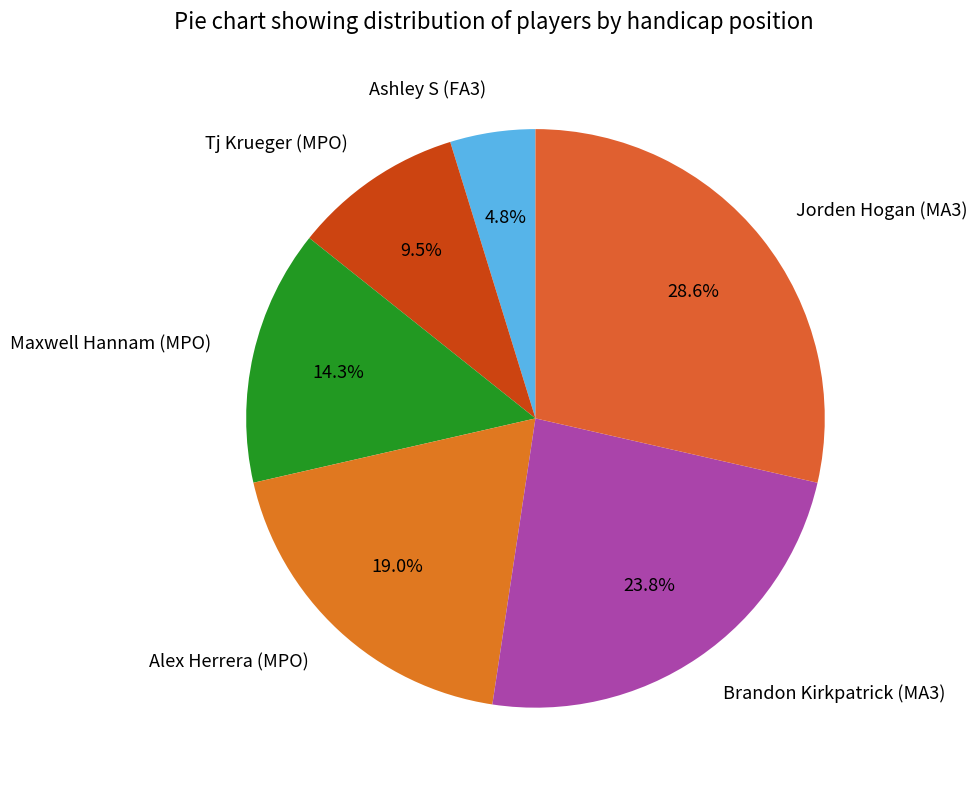

How many segments does this pie chart have?

6